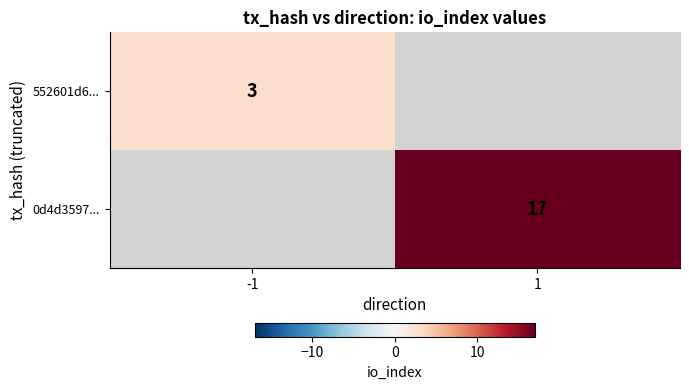

The 552601d6... series shows 3 at -1. True or false?

True